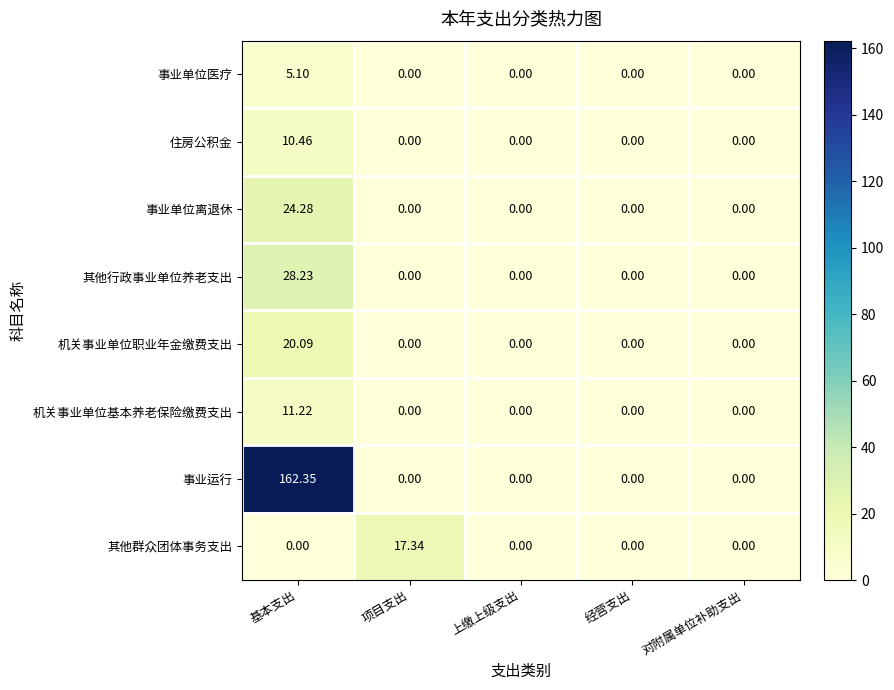

Which series has the largest total across all categories?

事业运行